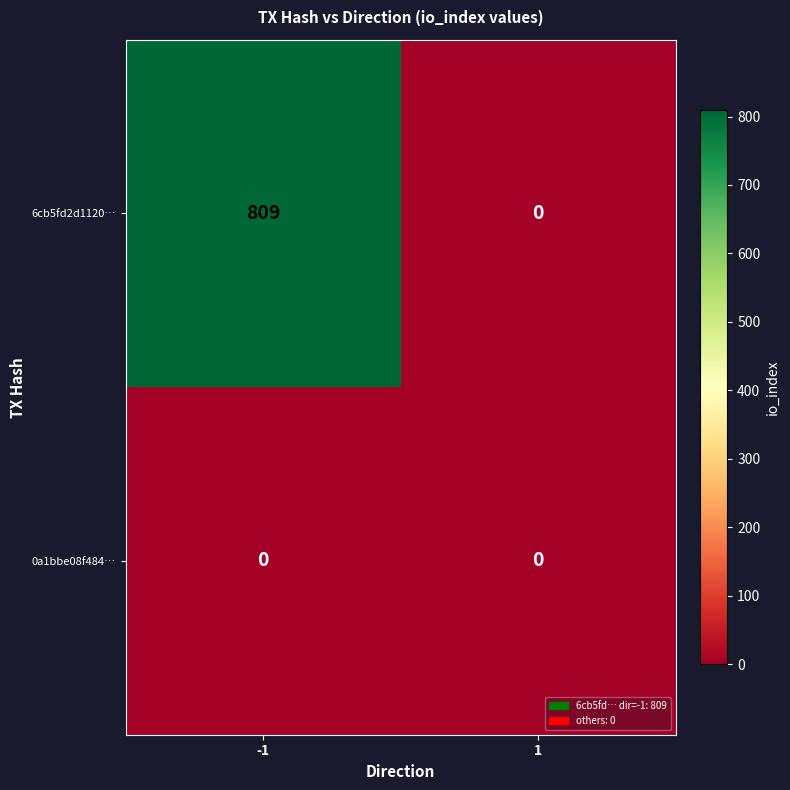

List the series in order of their peak value, lowest first.

0a1bbe08f484…, 6cb5fd2d1120…